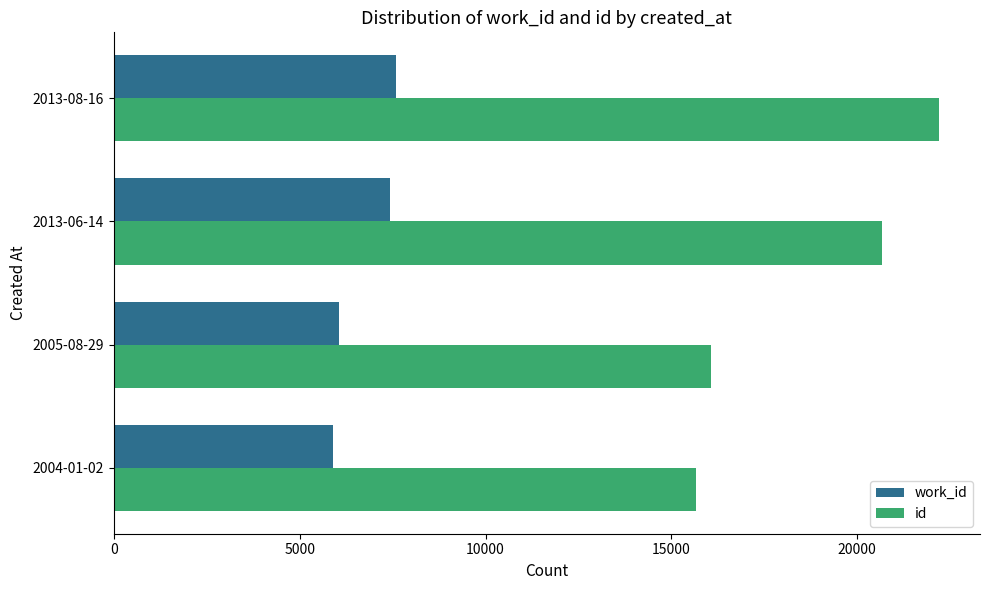

What is the average value of the work_id series?

6749